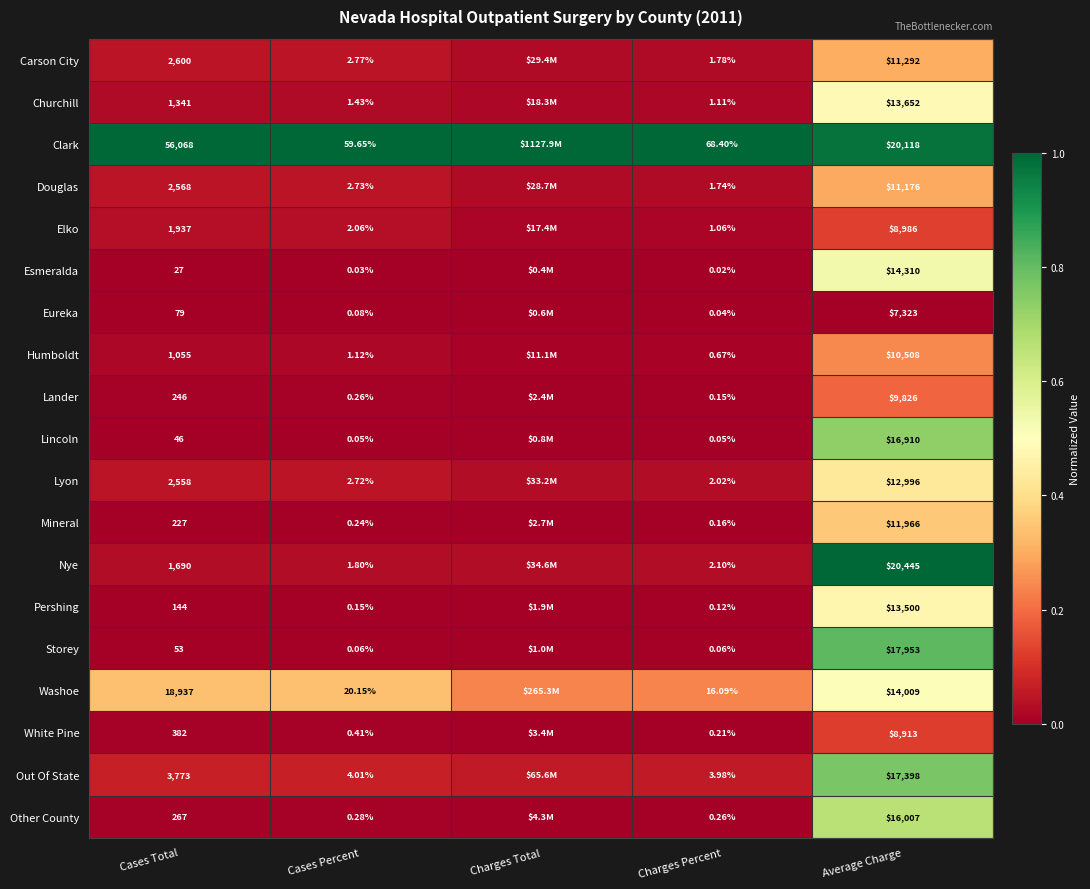

How many distinct data groups are displayed?

19